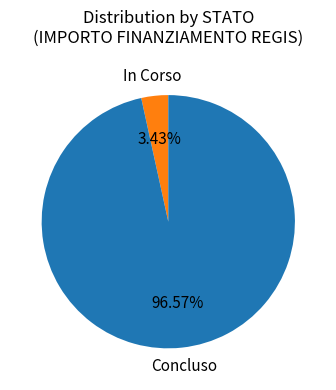

Is In Corso the majority of the pie?

No